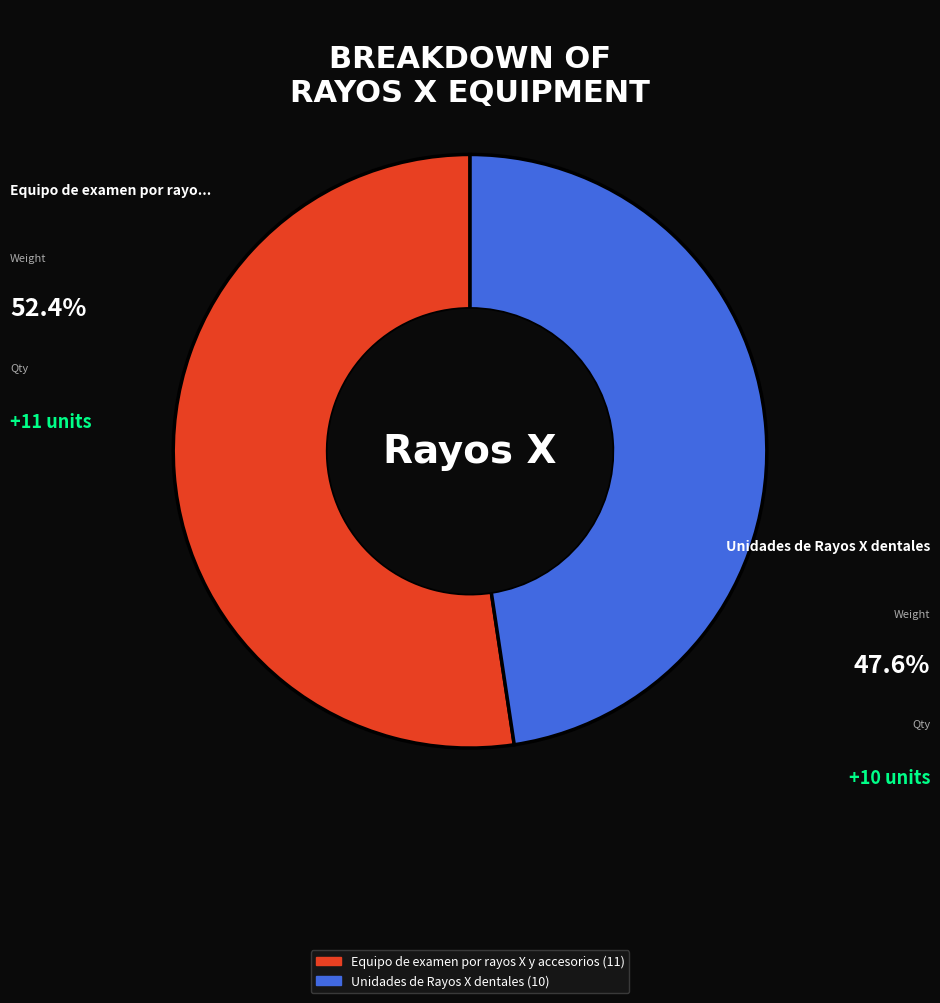

How many segments does this pie chart have?

2